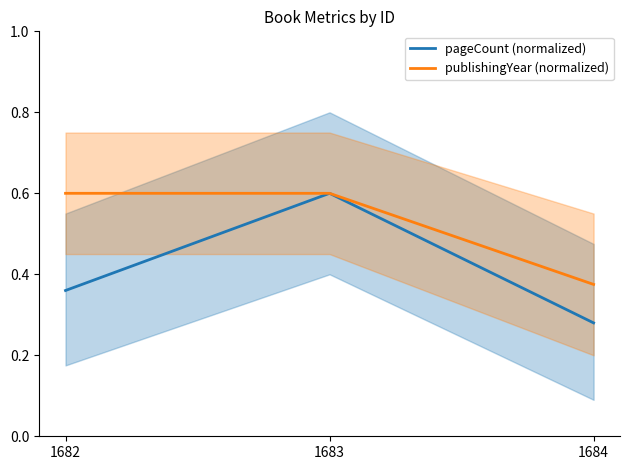

Is this an area chart (filled region under the line)?

No